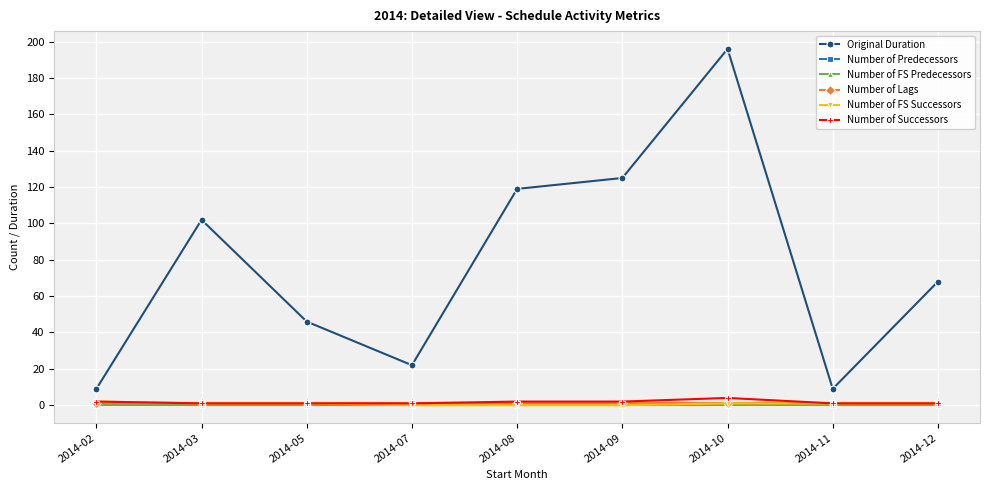

Is this an area chart (filled region under the line)?

No